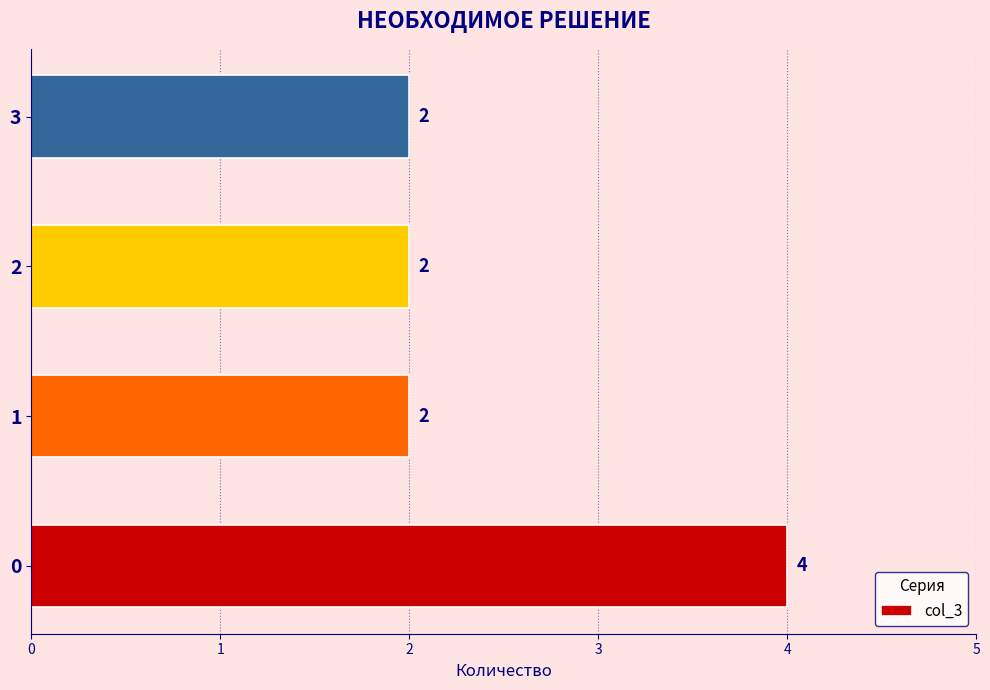

Reading top to bottom, extract all data points from this chart.

2	2	2	4